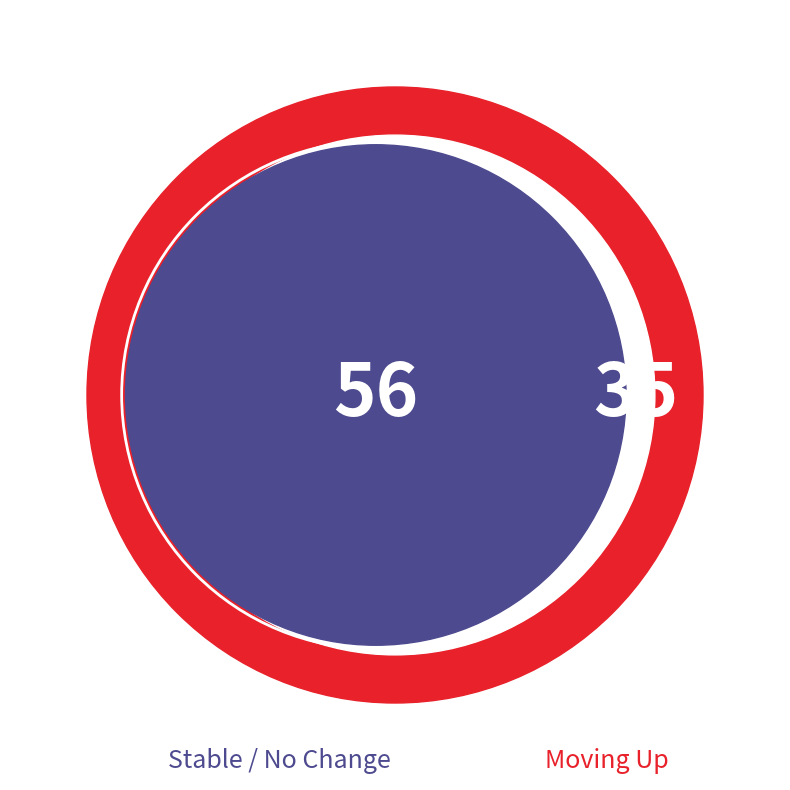

Approximately how many times larger is the value at up compared to -?

0.6